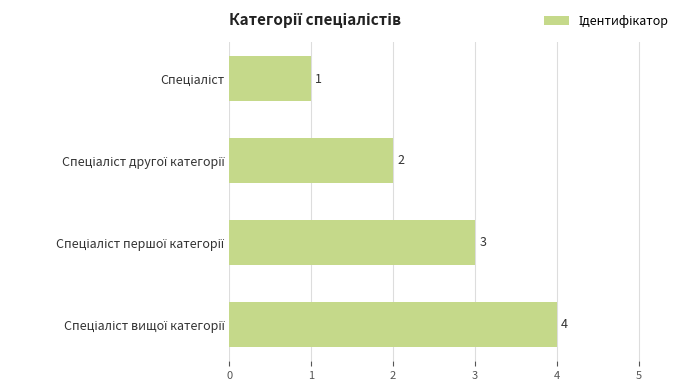

How many values are between 2 and 4?

3